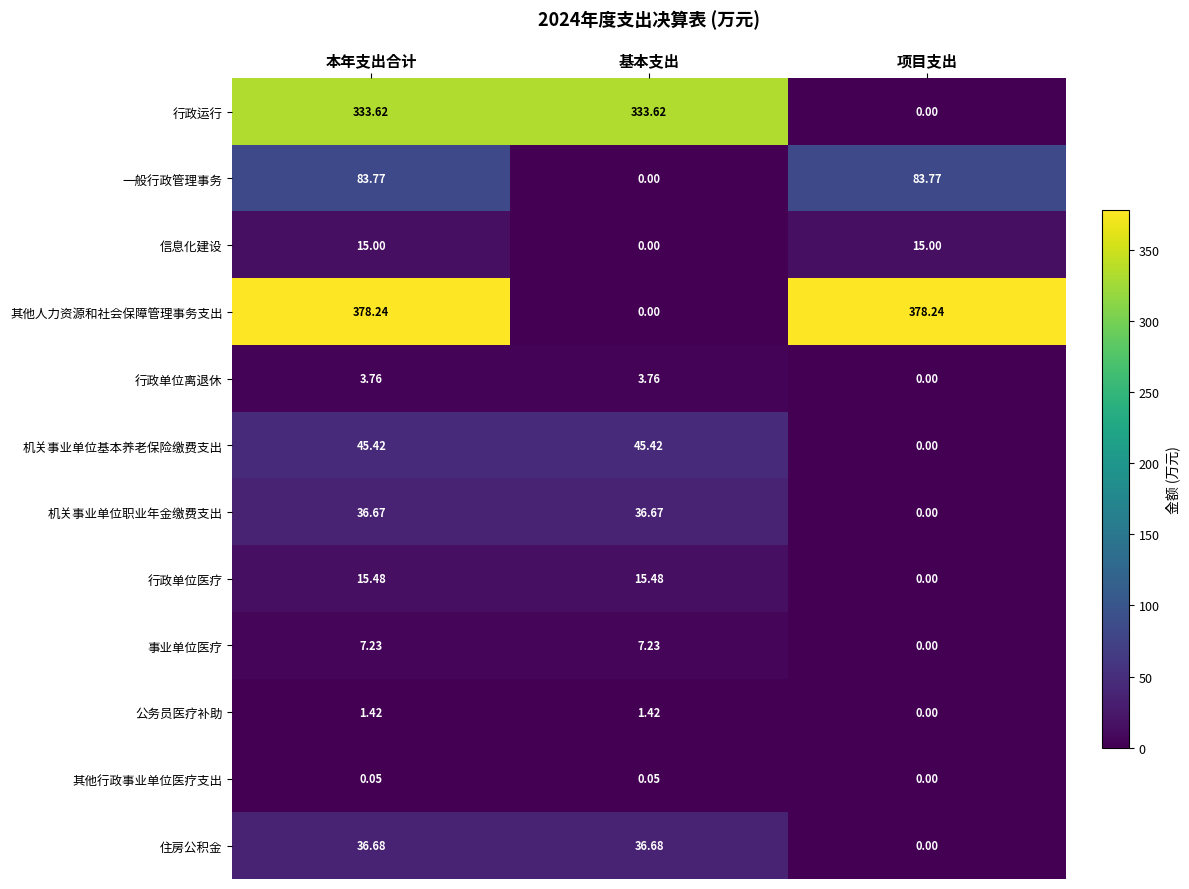

What is the difference between the highest and lowest values at 本年支出合计?

378.2